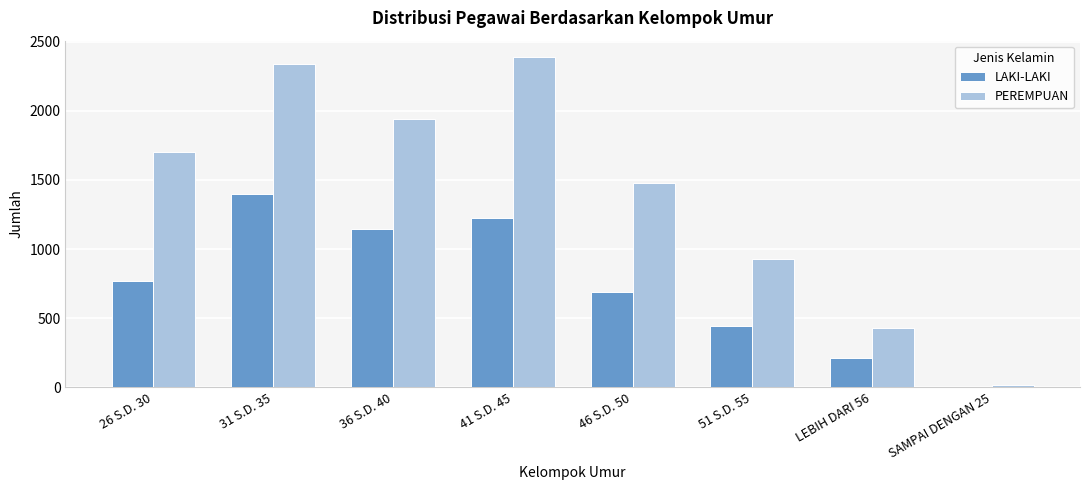

What is the highest value of the PEREMPUAN series?

2388